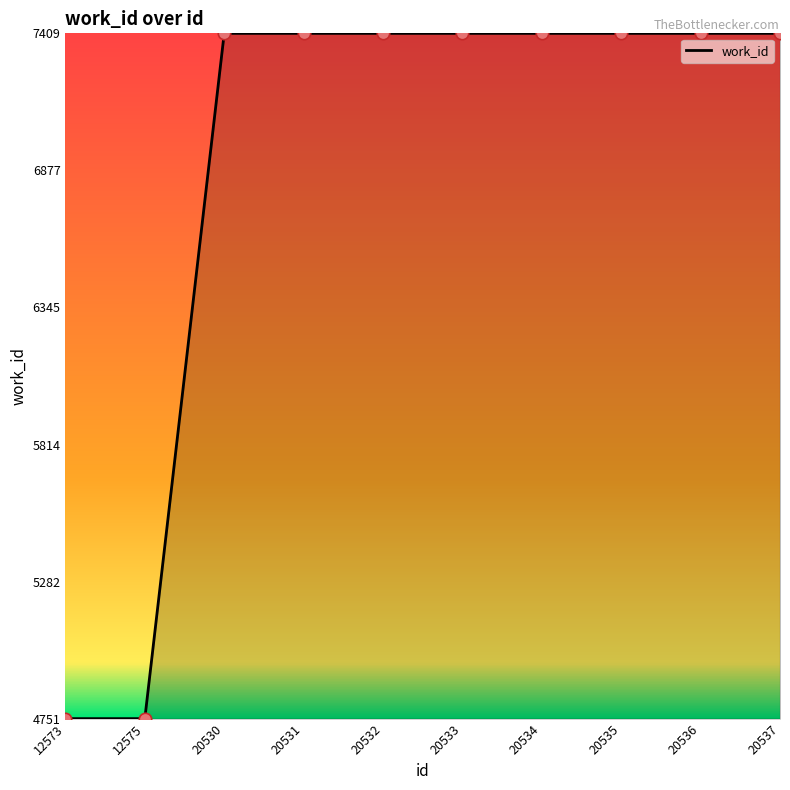

Which has a higher value, 20530 or 20532?

20530